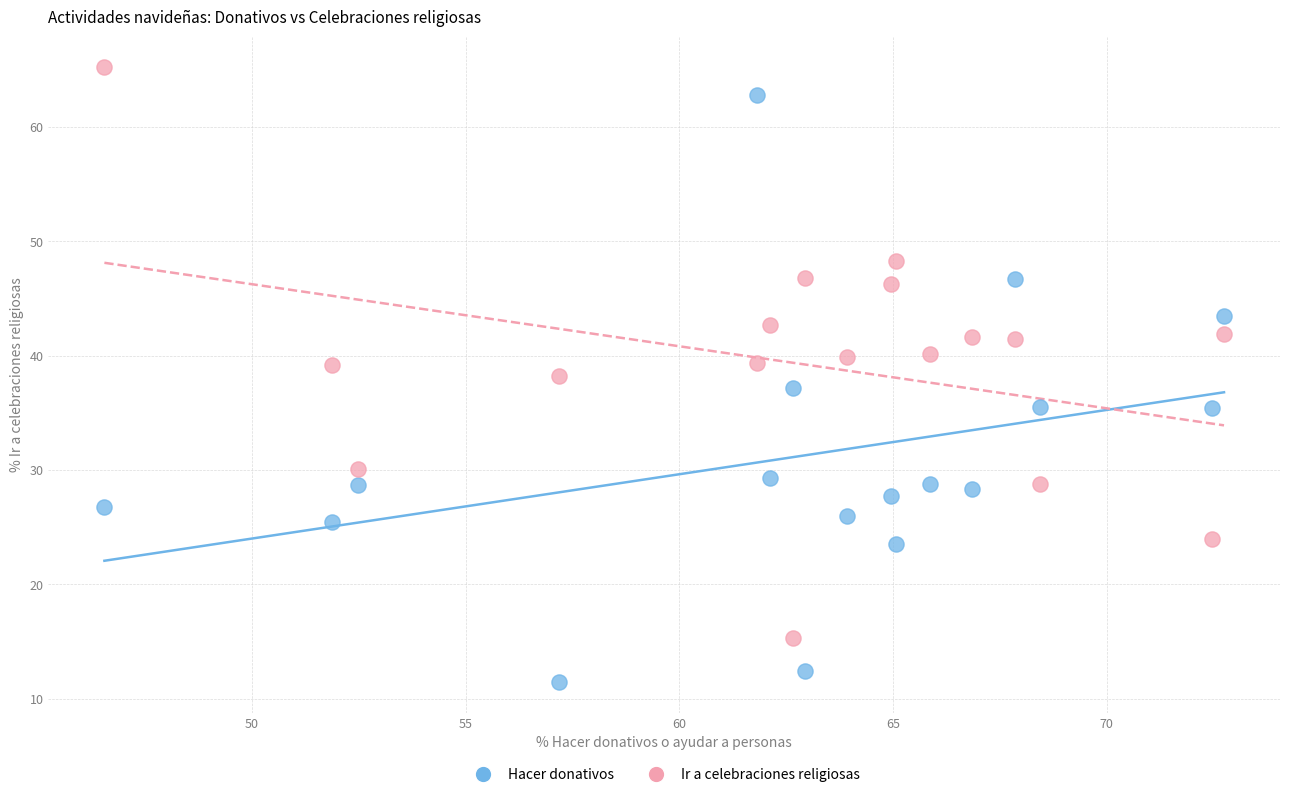

Across all data points, what is the range of X values (max minus min)?

26.2